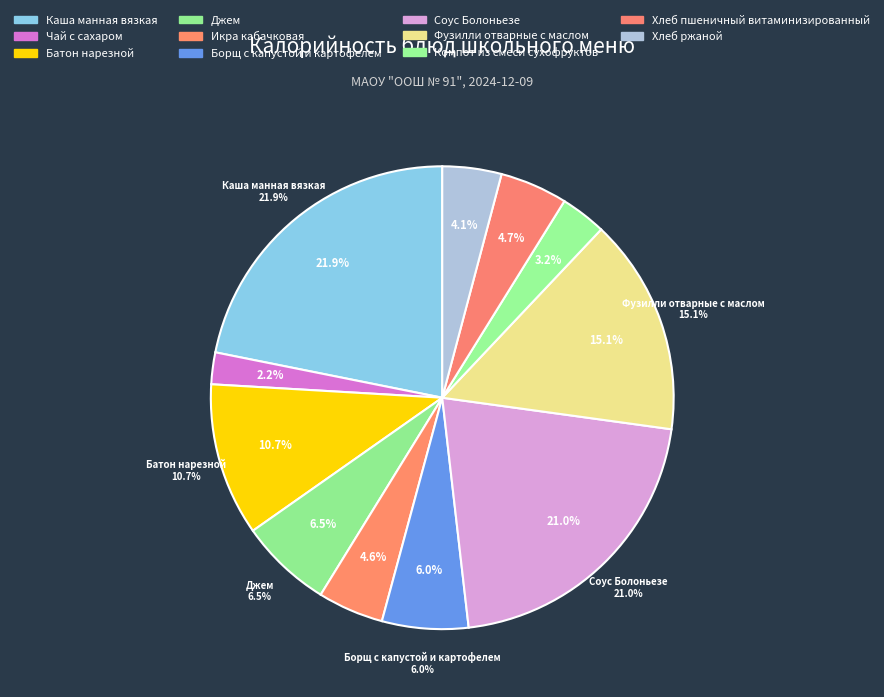

To the nearest percent, what is the average slice percentage?

9%